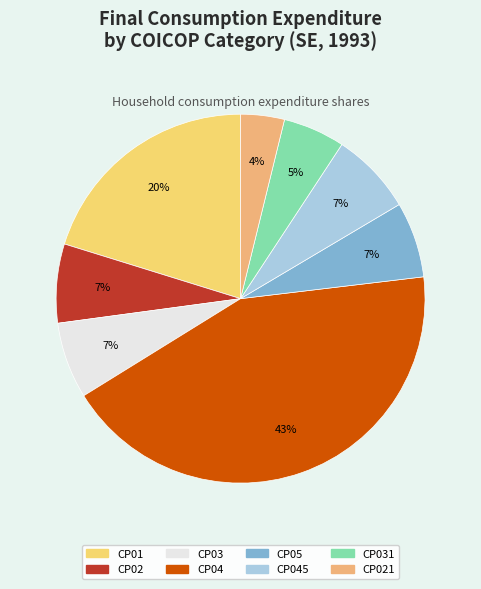

To the nearest percent, what is the combined percentage of CP045 and CP031?

13%